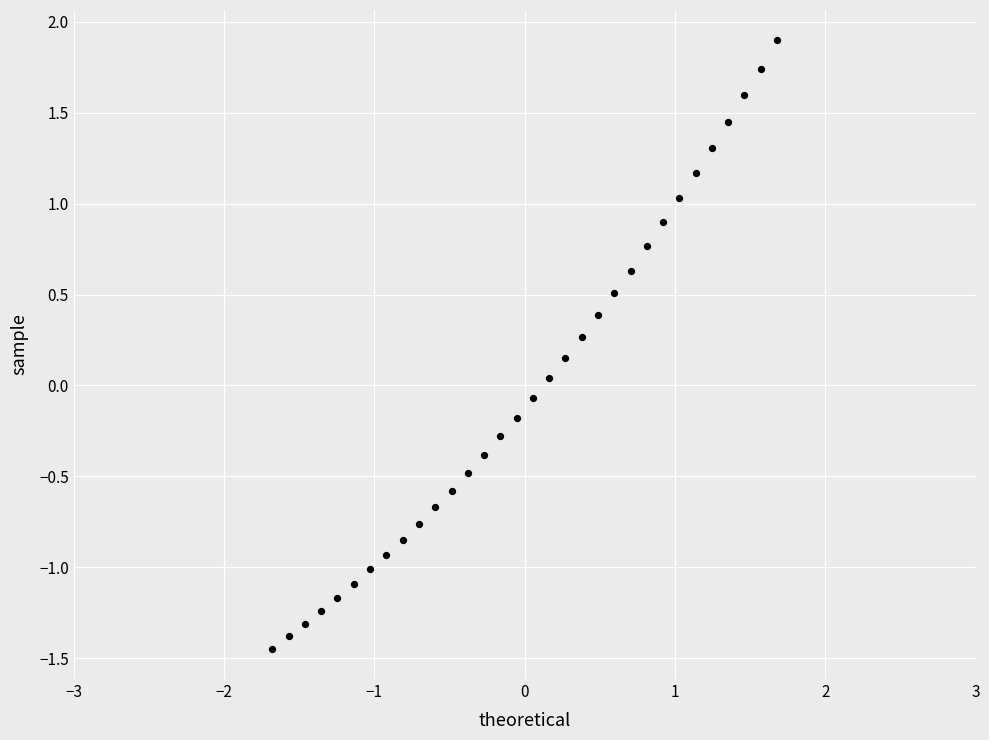

What is the range of X values (max minus min)?

3.4